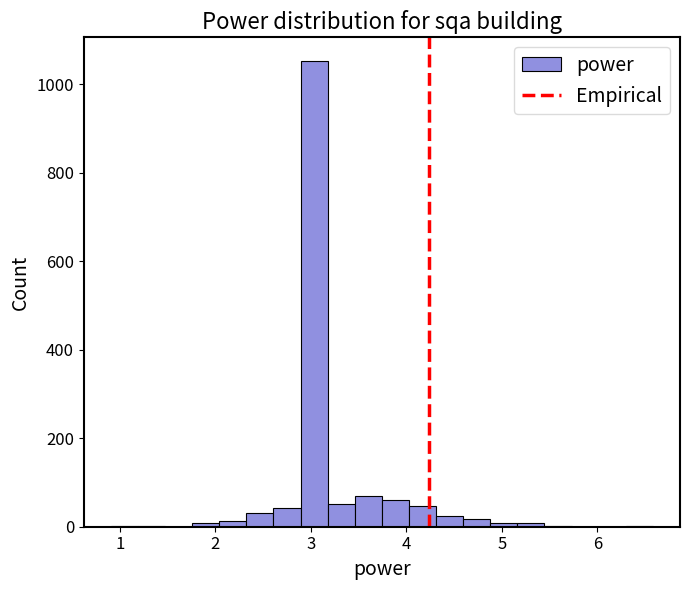

Read against the x-axis, roughly where is the centre of the tallest bar?

3.0